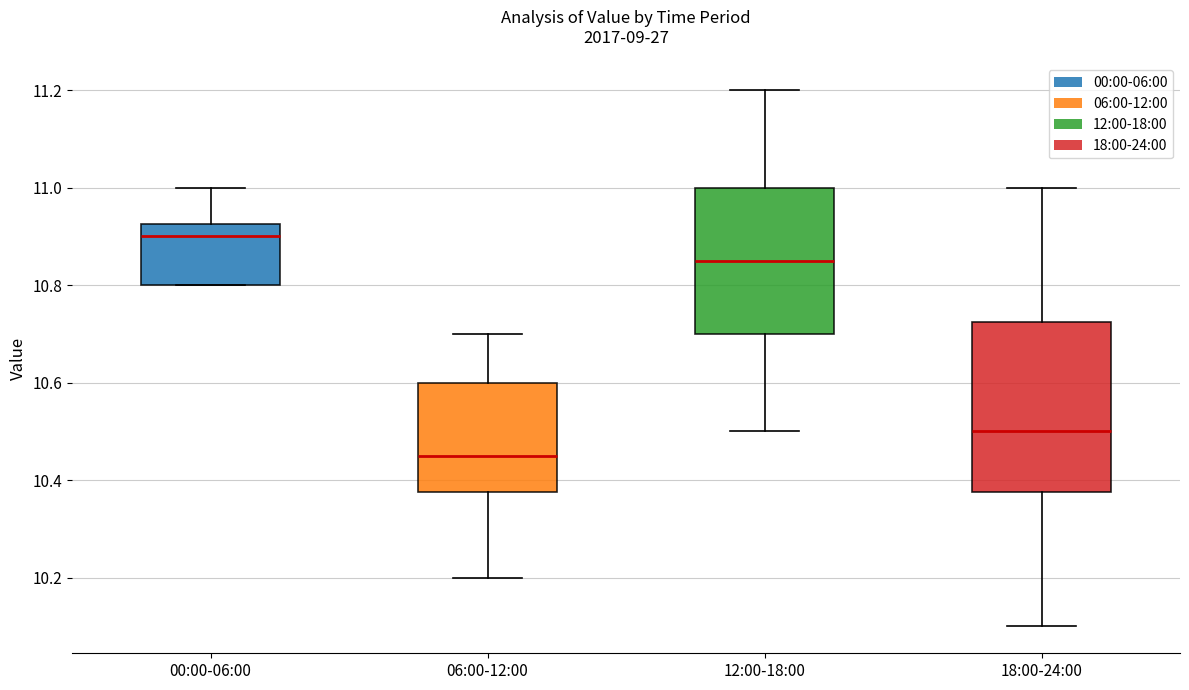

Which box is the tallest, from its lower edge to its upper edge?

18:00-24:00